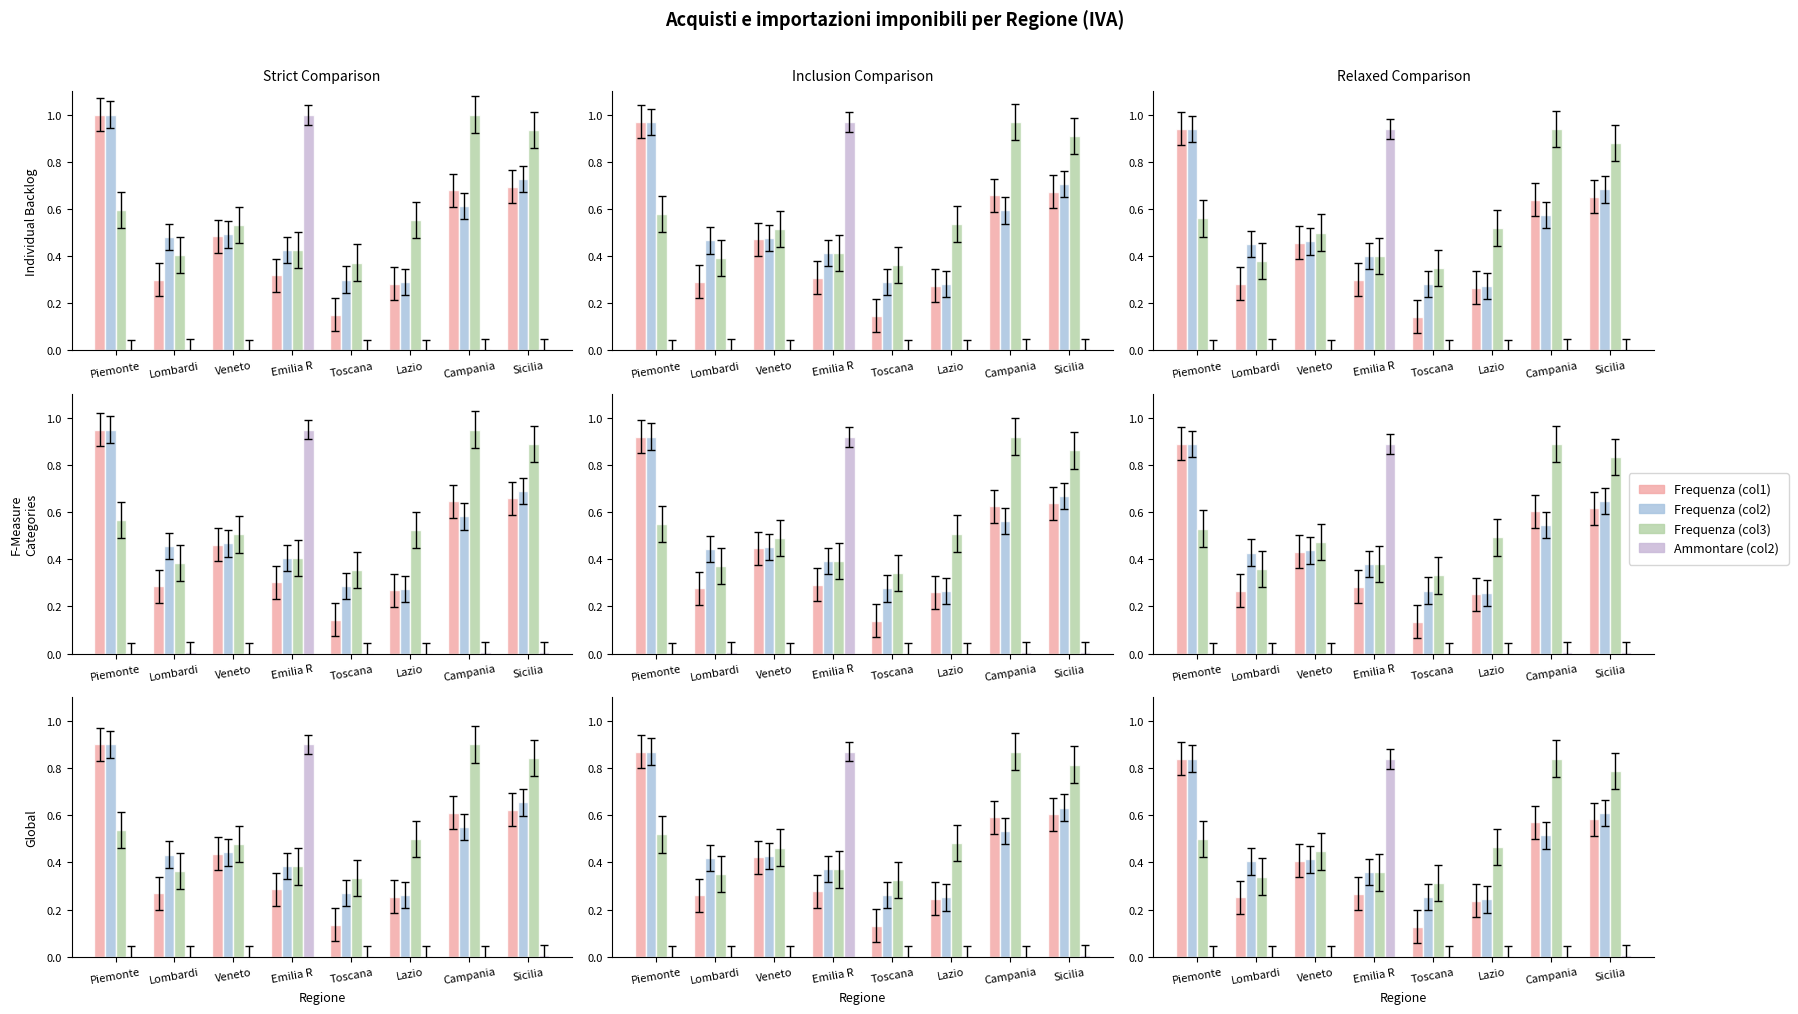

How many Frequenza (col1) values are between 0 and 1?

8